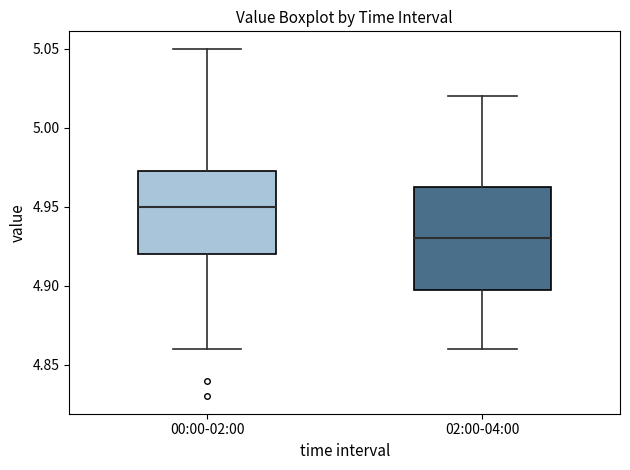

Reading left to right, transcribe this box plot: for each box, give where its median line is, the range the box spans, and where its two whiskers end, as read against the y-axis. The values are not printed on the chart, so give them approximately, as read against the axis.

00:00-02:00: median 4.950, box 4.920 to 4.975, whiskers 4.860 to 5.050
02:00-04:00: median 4.930, box 4.900 to 4.965, whiskers 4.860 to 5.020